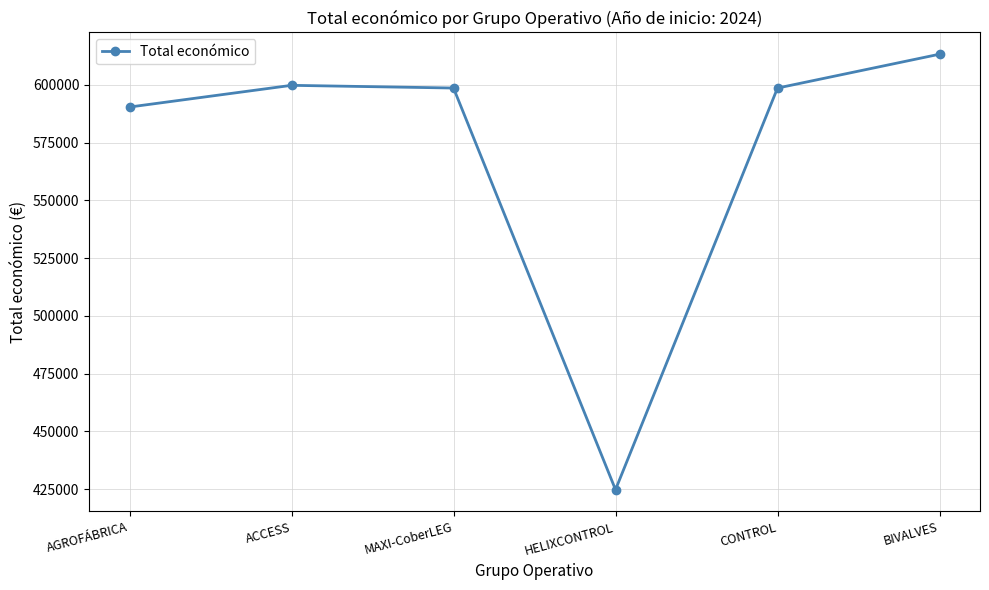

What is the label of the 2nd point from the right?

CONTROL